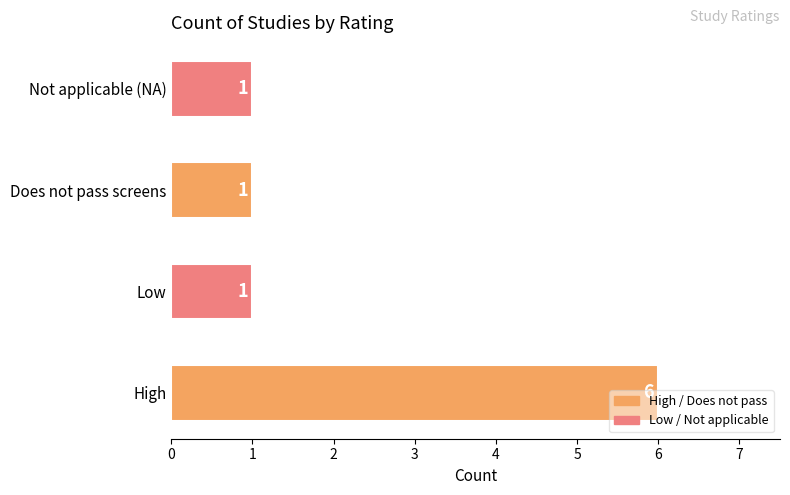

What is the greatest value displayed?

6